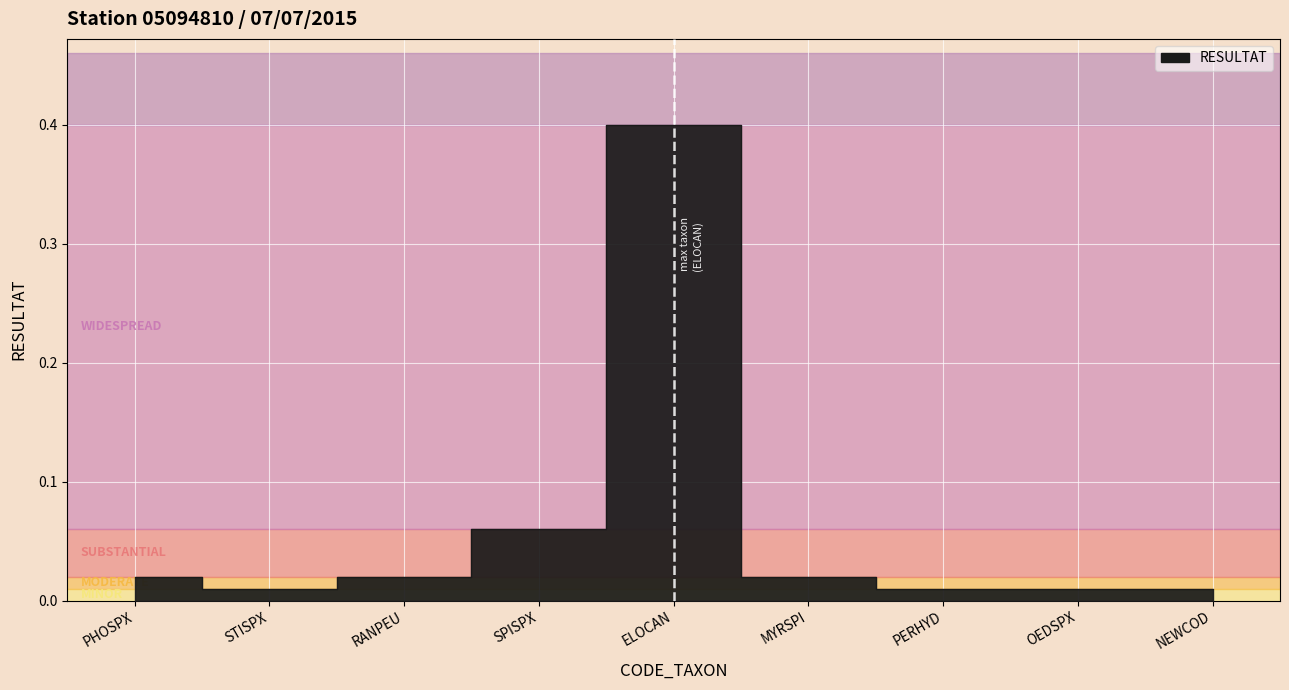

Does the chart display data point markers on the line(s)?

No